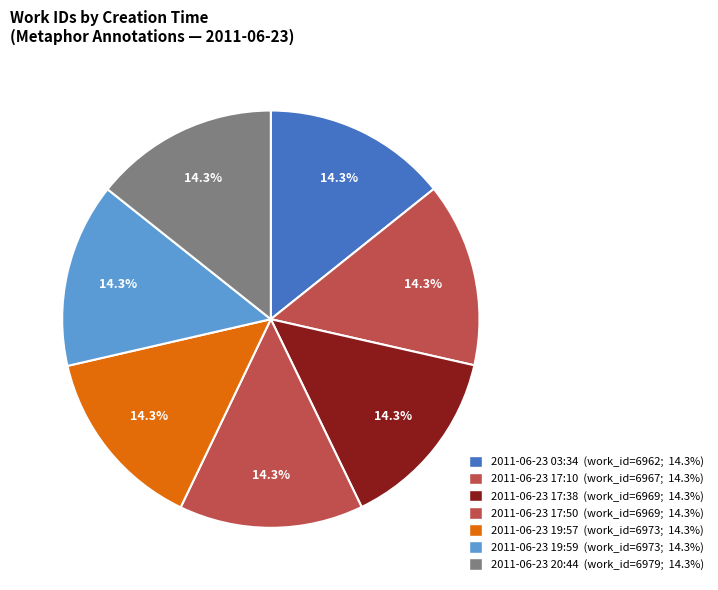

What is the change in value from 2011-06-23 17:10 to 2011-06-23 17:38?

+2